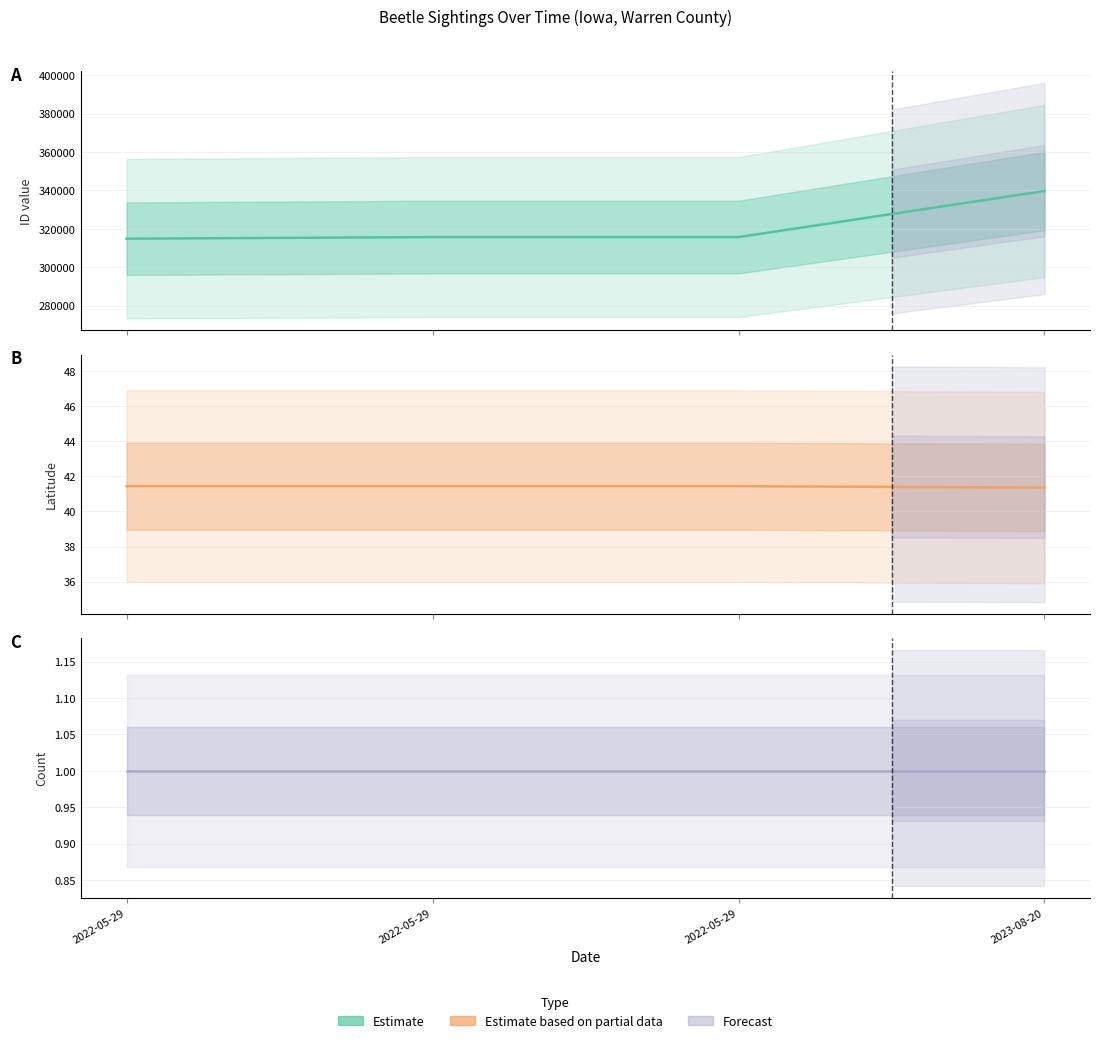

At which label does ID first exceed 315710?

2023-08-20